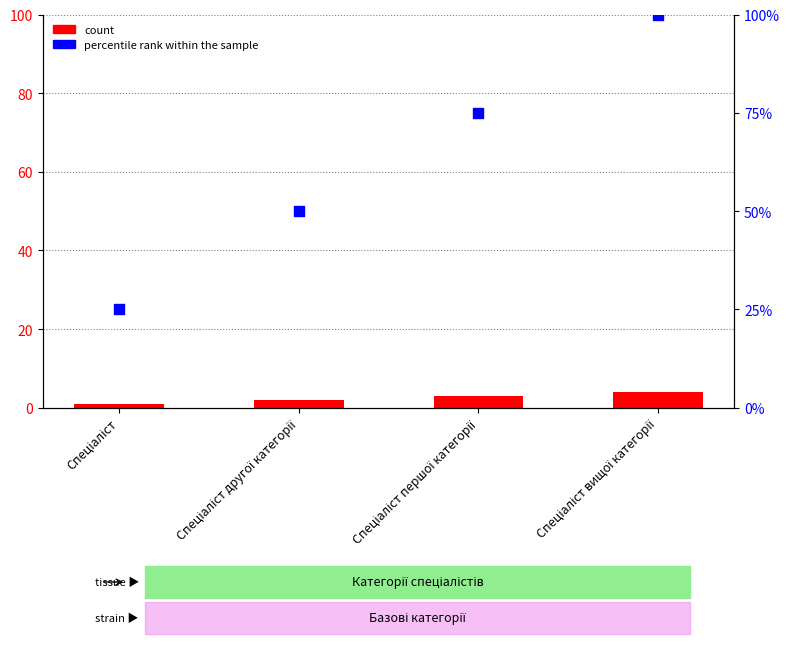

Which series contains the lowest Y value?

count